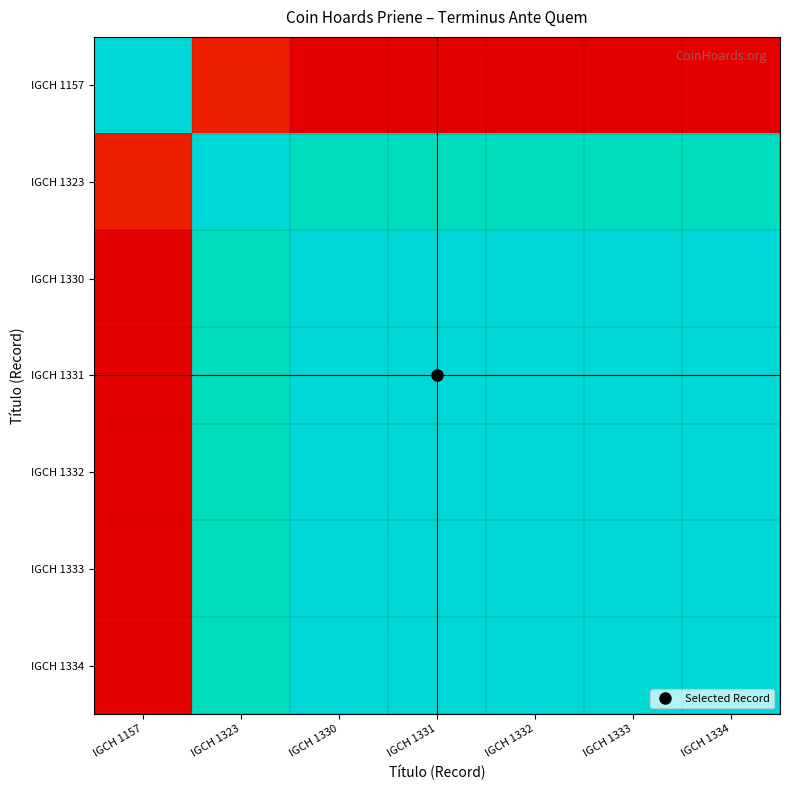

Reading left to right, extract all data points from this chart.

IGCH 1157: IGCH 1157=100000.0	IGCH 1323=7586.2	IGCH 1330=0.0	IGCH 1331=0.0	IGCH 1332=0.0	IGCH 1333=0.0	IGCH 1334=0.0
IGCH 1323: IGCH 1157=7586.2	IGCH 1323=100000.0	IGCH 1330=92413.8	IGCH 1331=92413.8	IGCH 1332=92413.8	IGCH 1333=92413.8	IGCH 1334=92413.8
IGCH 1330: IGCH 1157=0.0	IGCH 1323=92413.8	IGCH 1330=100000.0	IGCH 1331=100000.0	IGCH 1332=100000.0	IGCH 1333=100000.0	IGCH 1334=100000.0
IGCH 1331: IGCH 1157=0.0	IGCH 1323=92413.8	IGCH 1330=100000.0	IGCH 1331=100000.0	IGCH 1332=100000.0	IGCH 1333=100000.0	IGCH 1334=100000.0
IGCH 1332: IGCH 1157=0.0	IGCH 1323=92413.8	IGCH 1330=100000.0	IGCH 1331=100000.0	IGCH 1332=100000.0	IGCH 1333=100000.0	IGCH 1334=100000.0
IGCH 1333: IGCH 1157=0.0	IGCH 1323=92413.8	IGCH 1330=100000.0	IGCH 1331=100000.0	IGCH 1332=100000.0	IGCH 1333=100000.0	IGCH 1334=100000.0
IGCH 1334: IGCH 1157=0.0	IGCH 1323=92413.8	IGCH 1330=100000.0	IGCH 1331=100000.0	IGCH 1332=100000.0	IGCH 1333=100000.0	IGCH 1334=100000.0